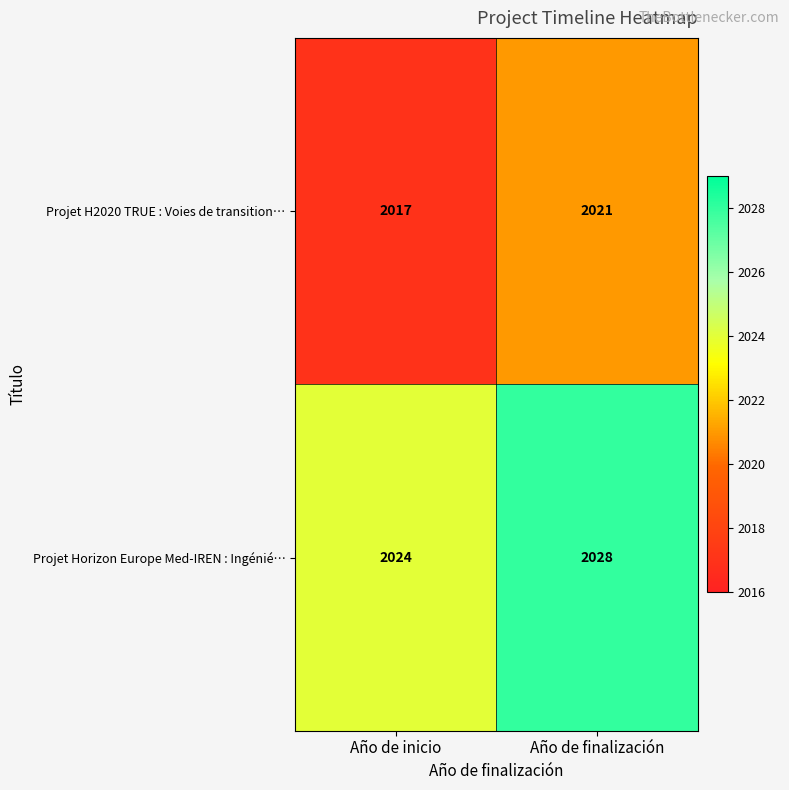

List the series in order of their peak value, highest first.

Projet Horizon Europe Med-IREN : Ingénié…, Projet H2020 TRUE : Voies de transition…